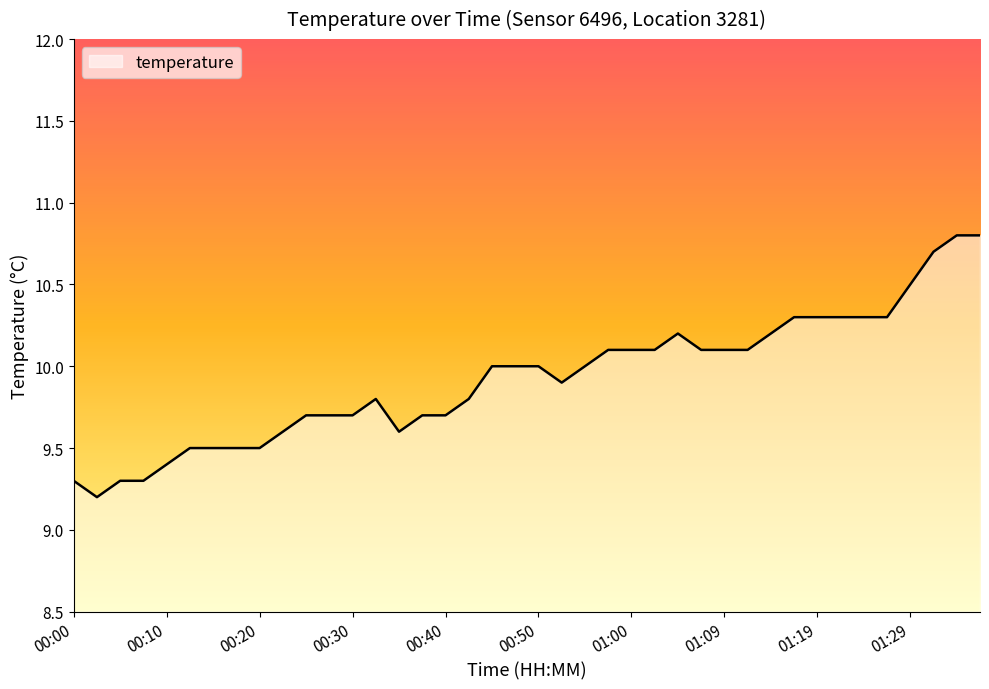

What is the minimum value shown in the chart?

9.2